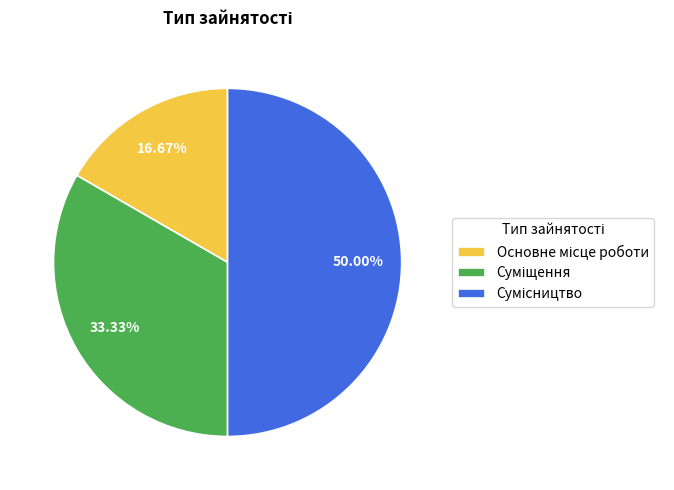

How many slices are in this pie chart?

3